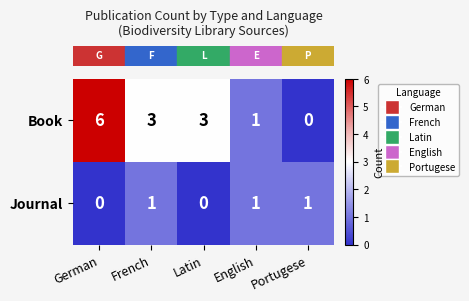

True or false: Book has a value of 1 at French.

False